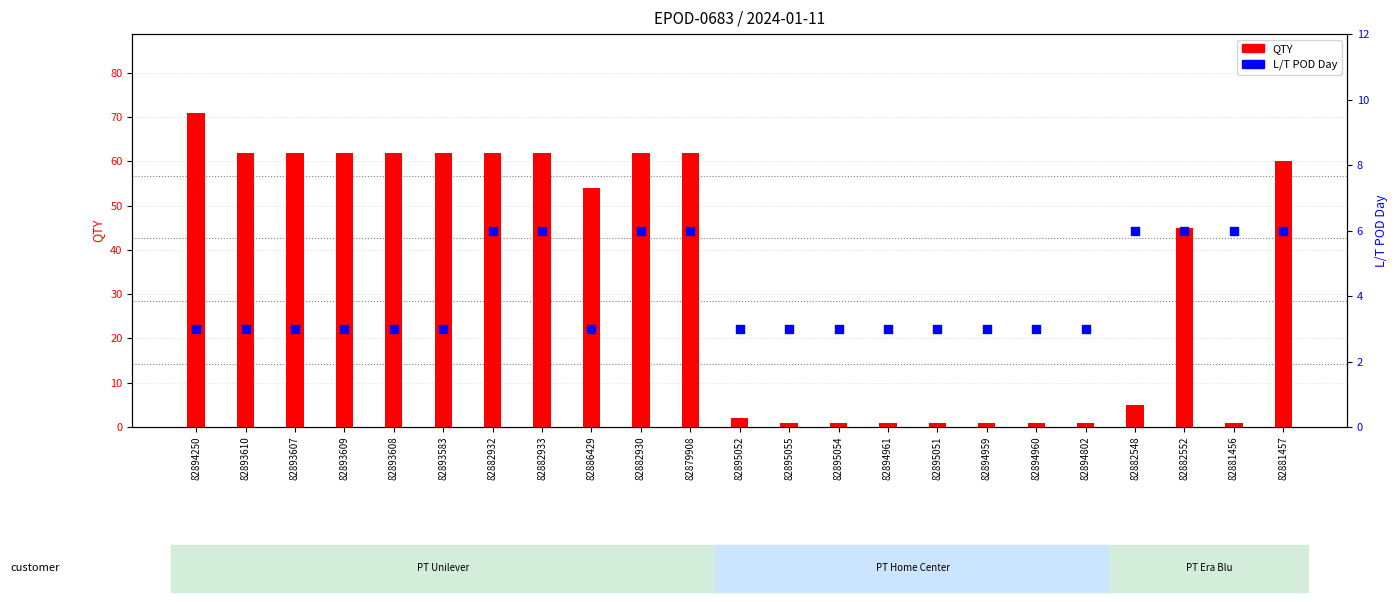

Is the value of L/T POD Day at 82881456 greater than the value of QTY at 82881456?

Yes